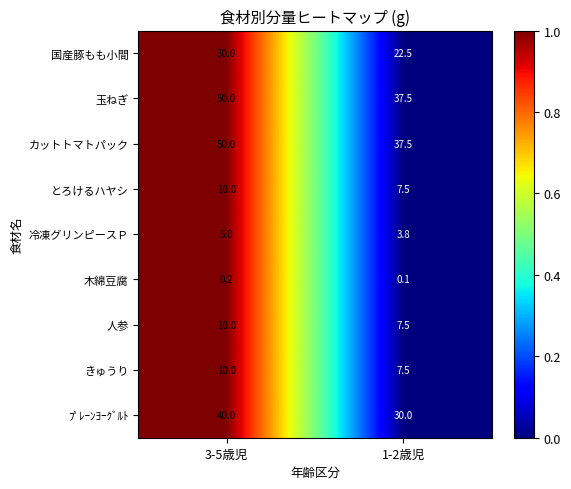

What is the spread (max minus min) of values at 3-5歳児?

49.8